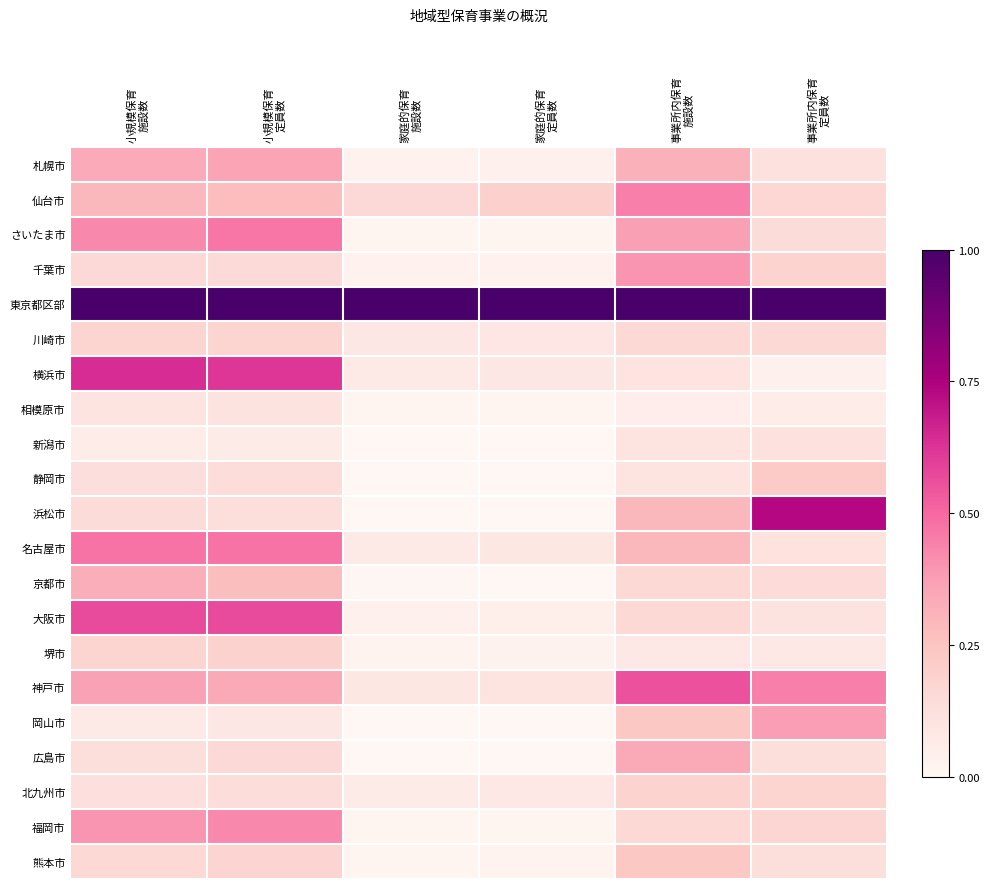

Which has a higher value, 家庭的保育
定員数 or 小規模保育
定員数?

小規模保育
定員数